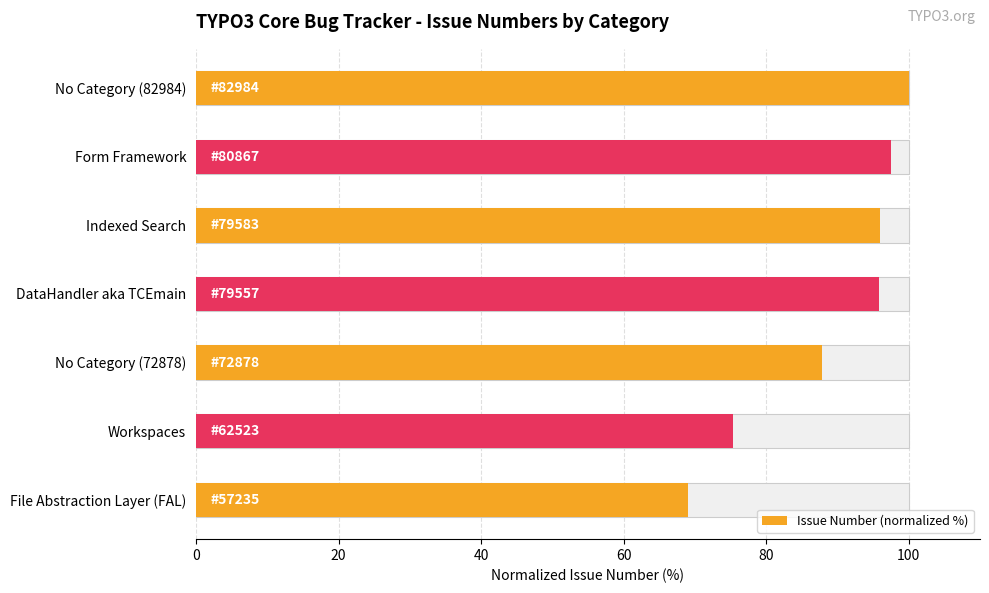

What is the difference between the maximum and minimum values?

31.0